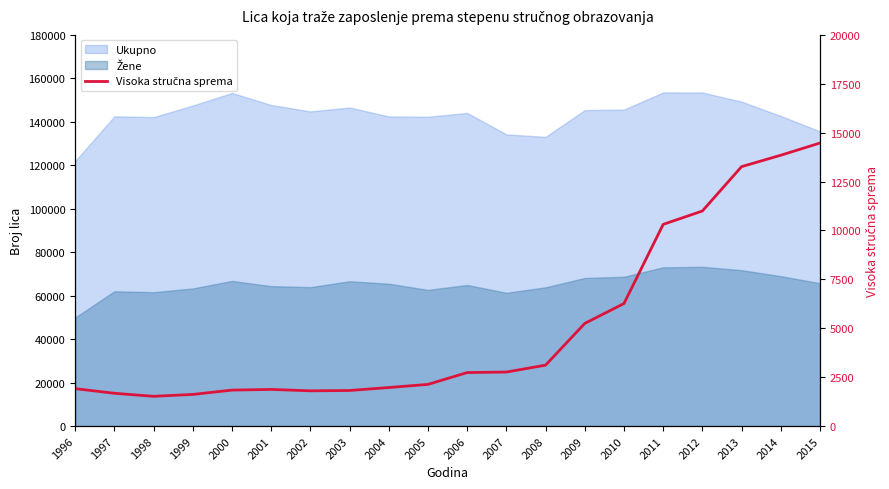

Is it true that the value at 1996 is 3116?

False